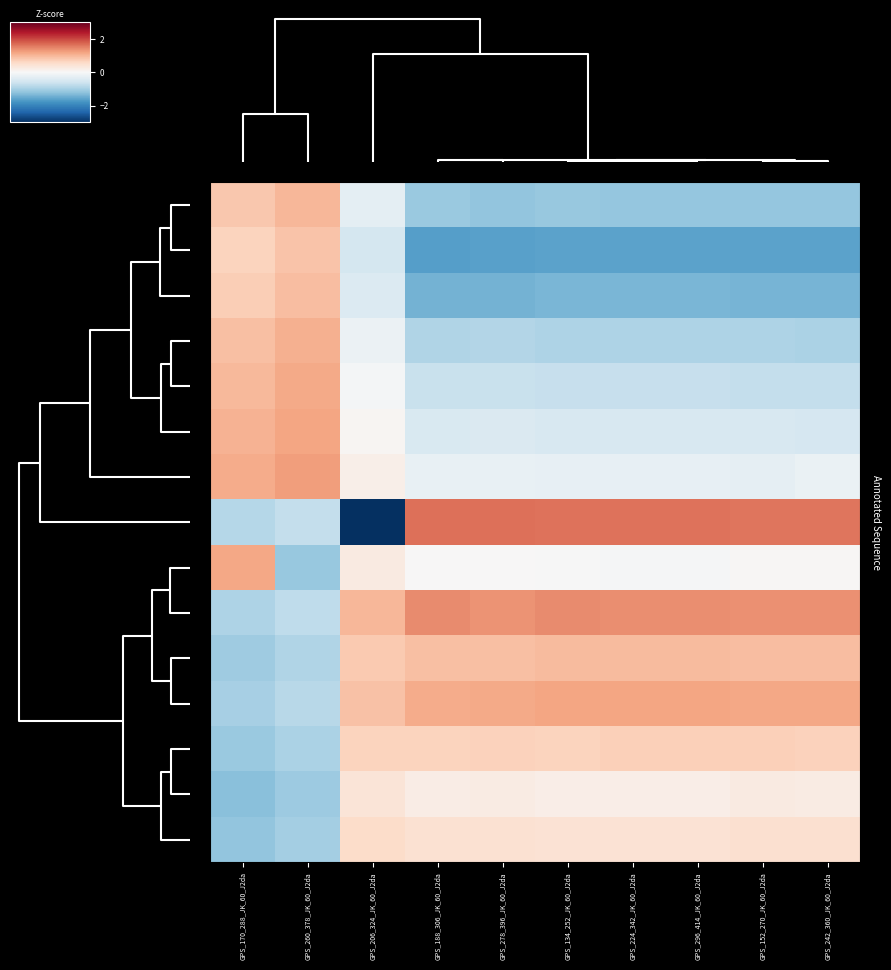

At which category is the sum across all series the highest?

GPS_242_360_JK_60_J2da